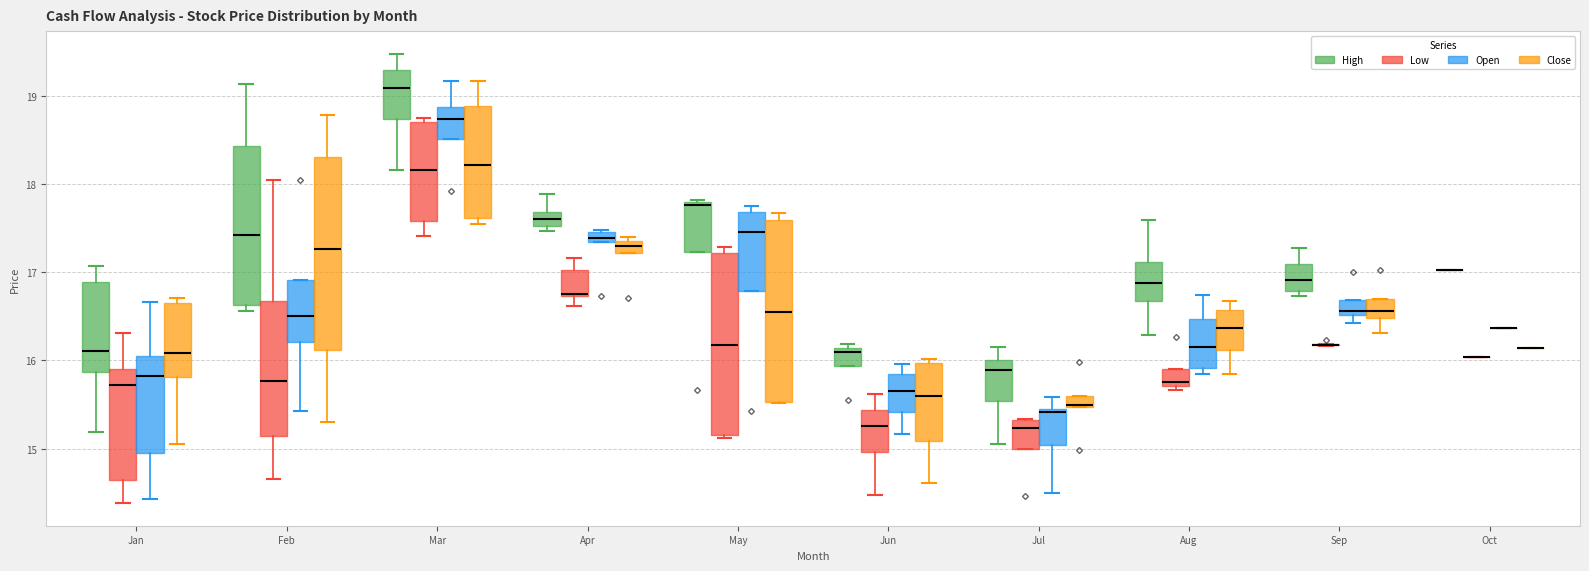

Where is the lower edge of the box for May (High) on the y-axis? The values are not printed on the chart, so give them approximately, as read against the axis.

17.2